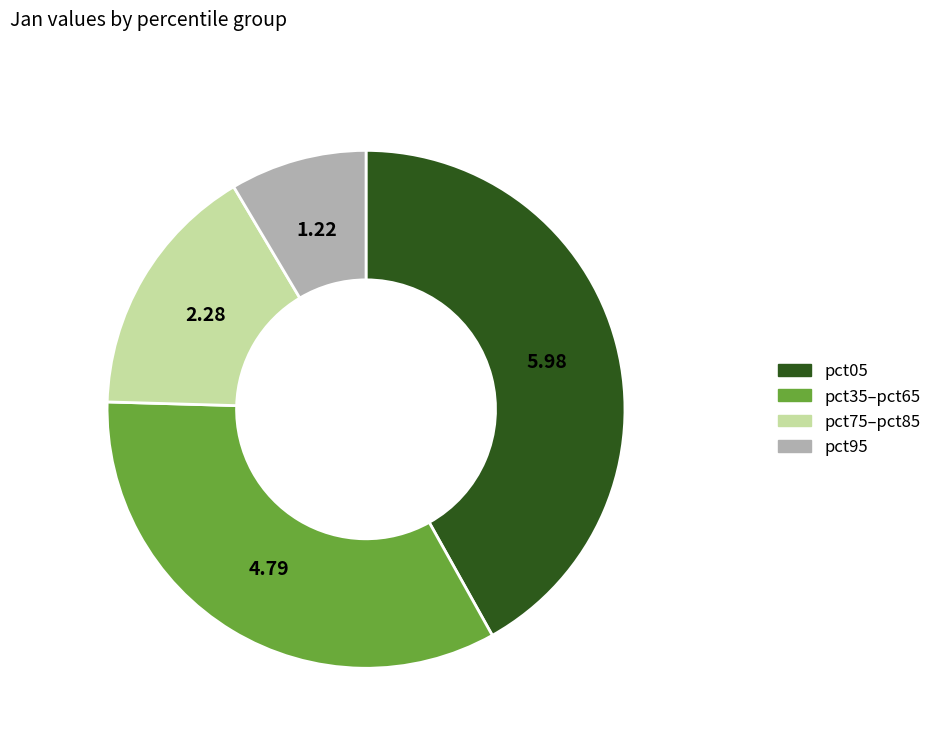

Does any single category account for the majority?

No